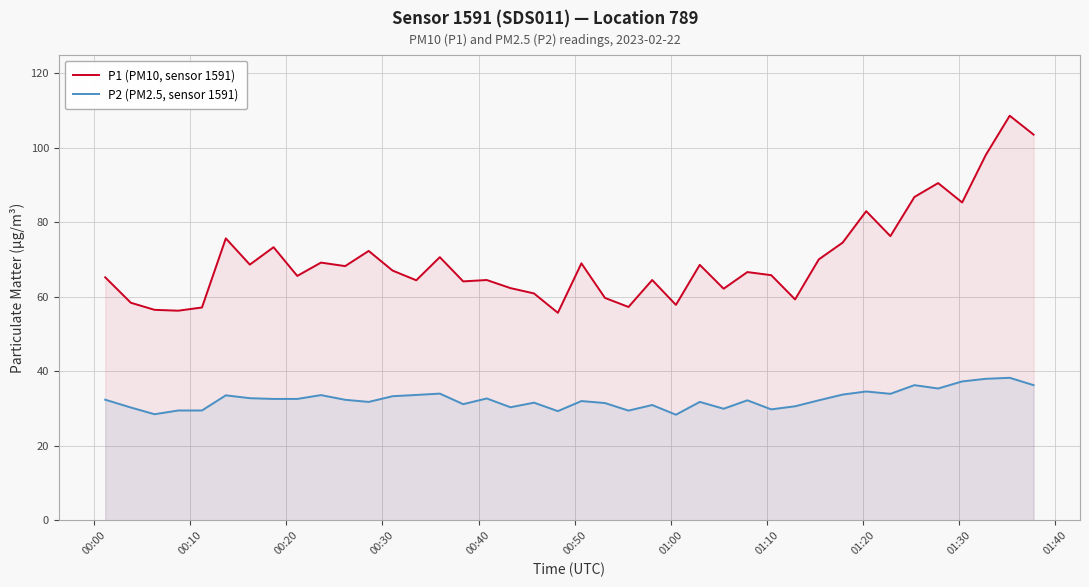

How many lines are shown in the chart?

2